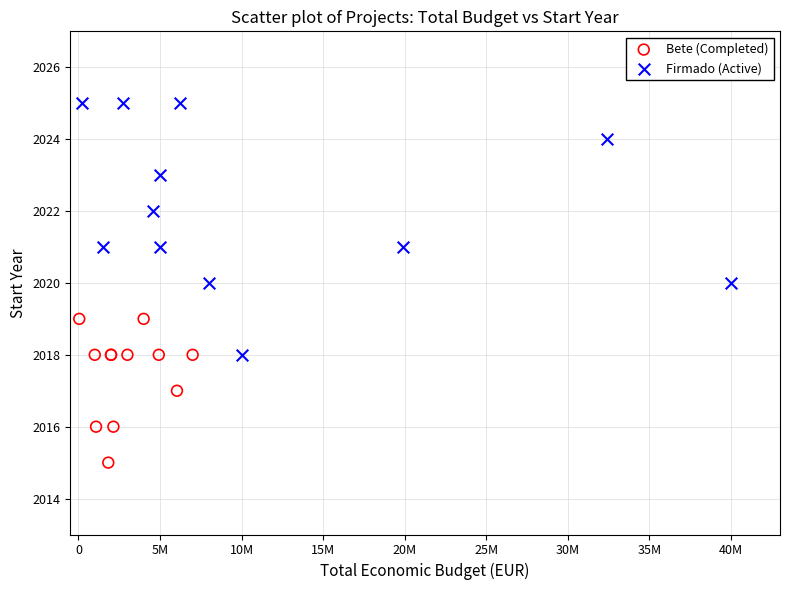

Which series has the largest Y range (max minus min)?

Firmado (Active)